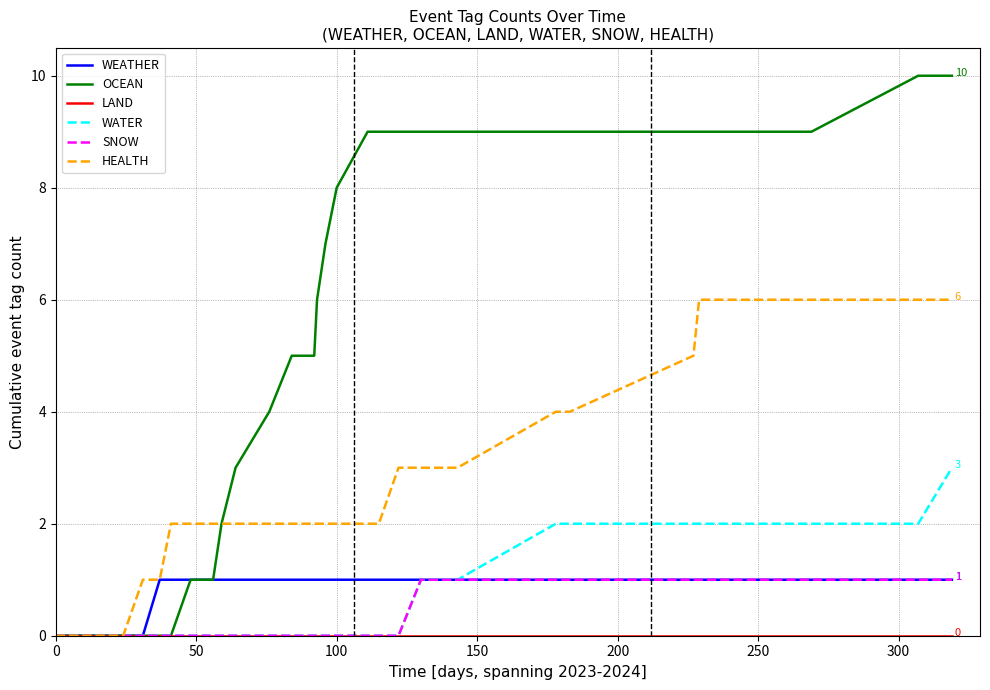

Which series has the largest total across all categories?

OCEAN